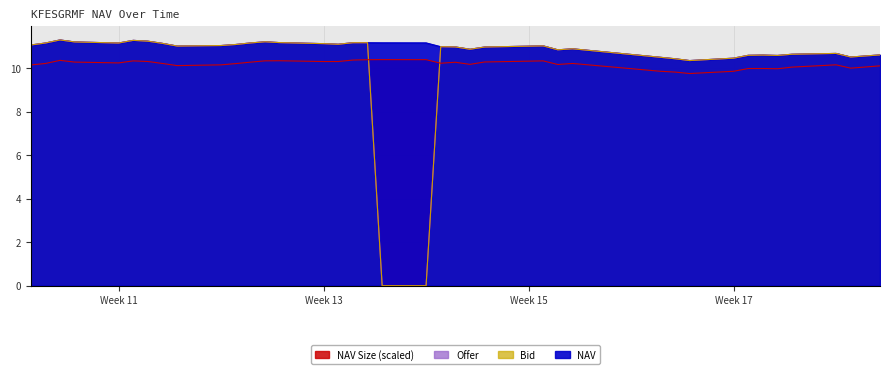

What is the sum of all Offer values?

393.4